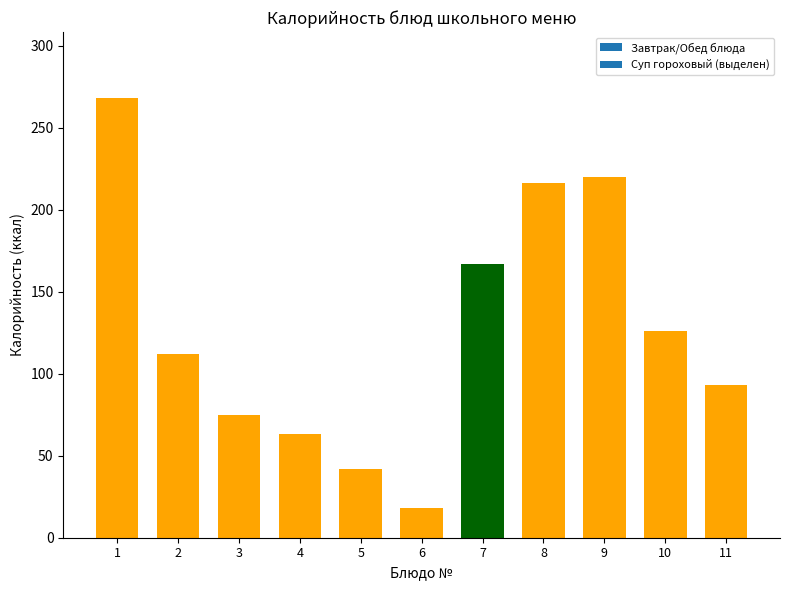

What is the value of the 3rd bar from the left?

75